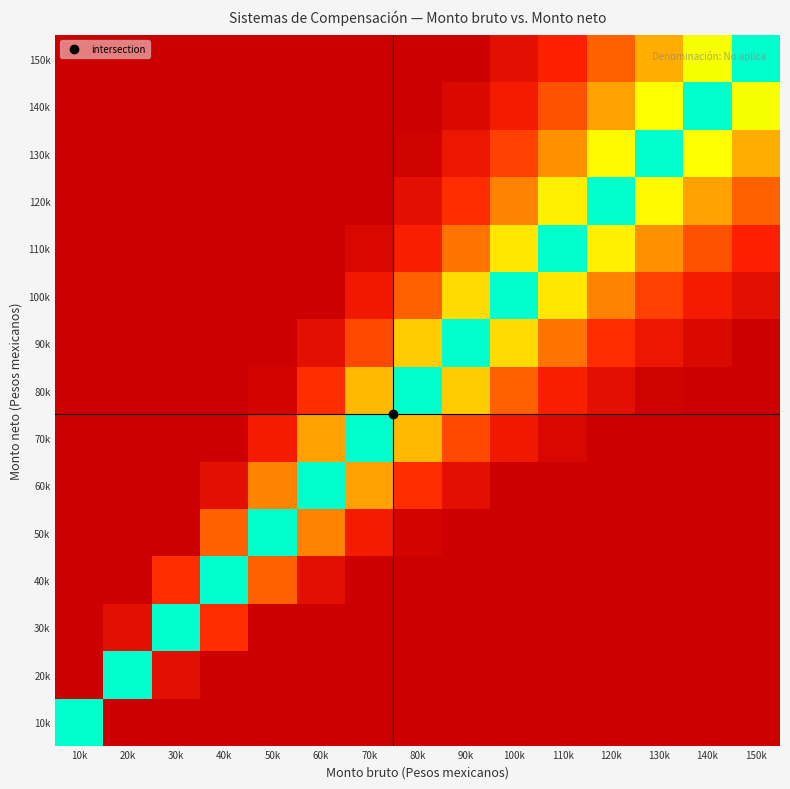

Which category has the lowest value across all series?

10k